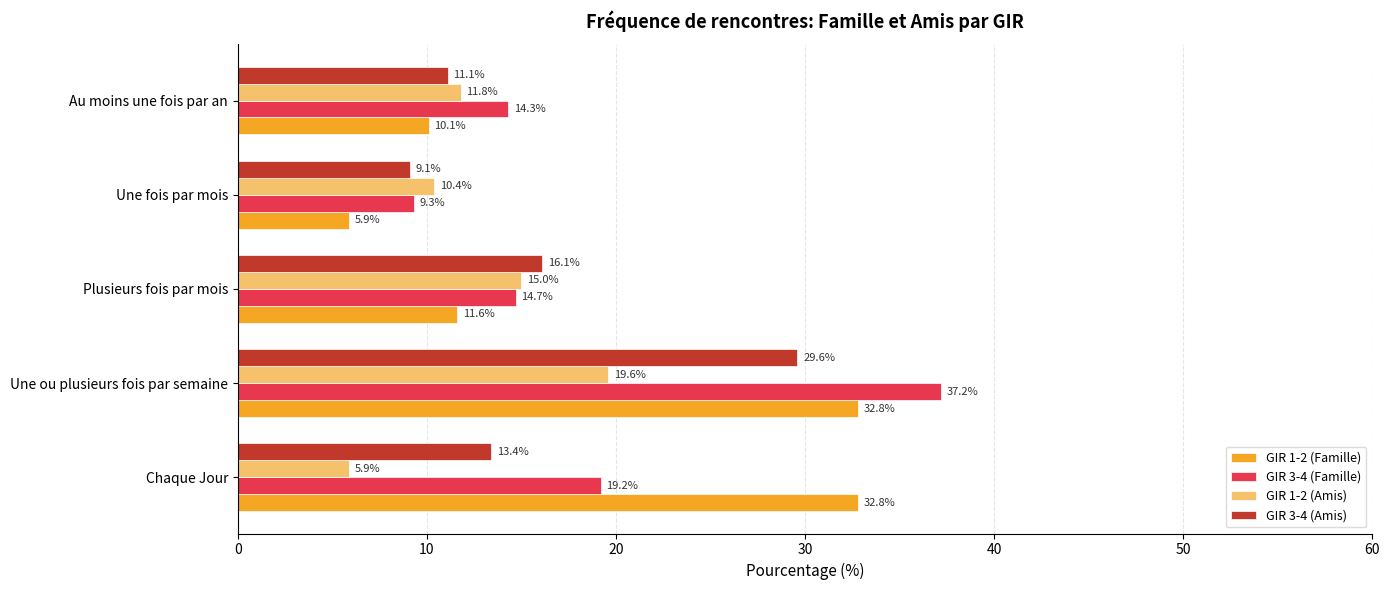

Is it true that GIR 1-2 (Amis) equals 9.1 at Chaque Jour?

False